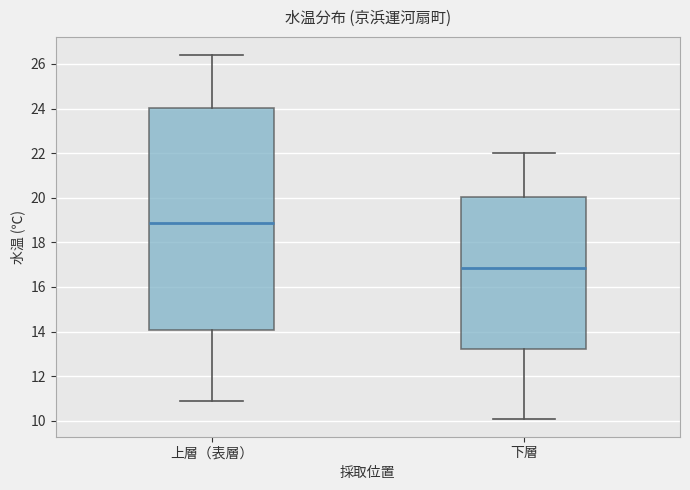

Reading left to right, transcribe this box plot: for each box, give where its median line is, the range the box spans, and where its two whiskers end, as read against the y-axis. The values are not printed on the chart, so give them approximately, as read against the axis.

上層（表層）: median 18.8, box 14.0 to 24.0, whiskers 11.0 to 26.4
下層: median 16.8, box 13.2 to 20.0, whiskers 10.2 to 22.0